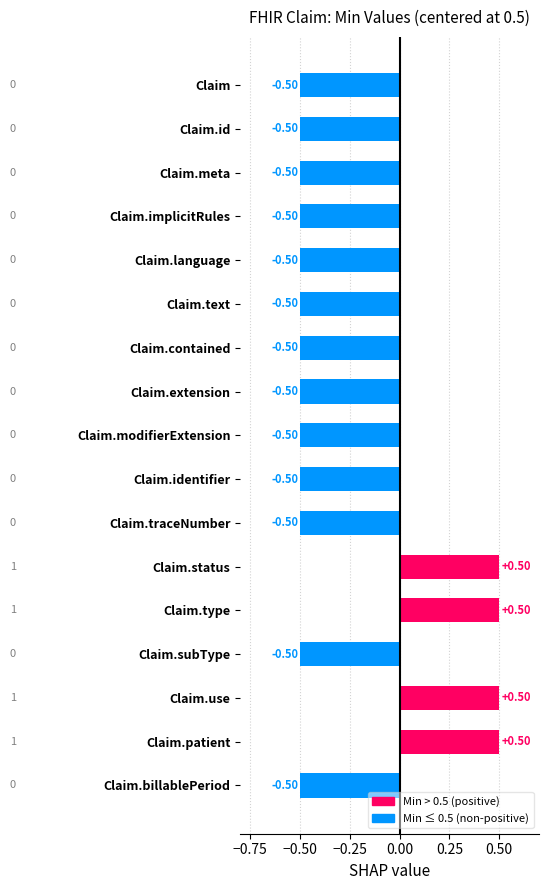

Between Claim.type and Claim.text, which is larger?

Claim.type